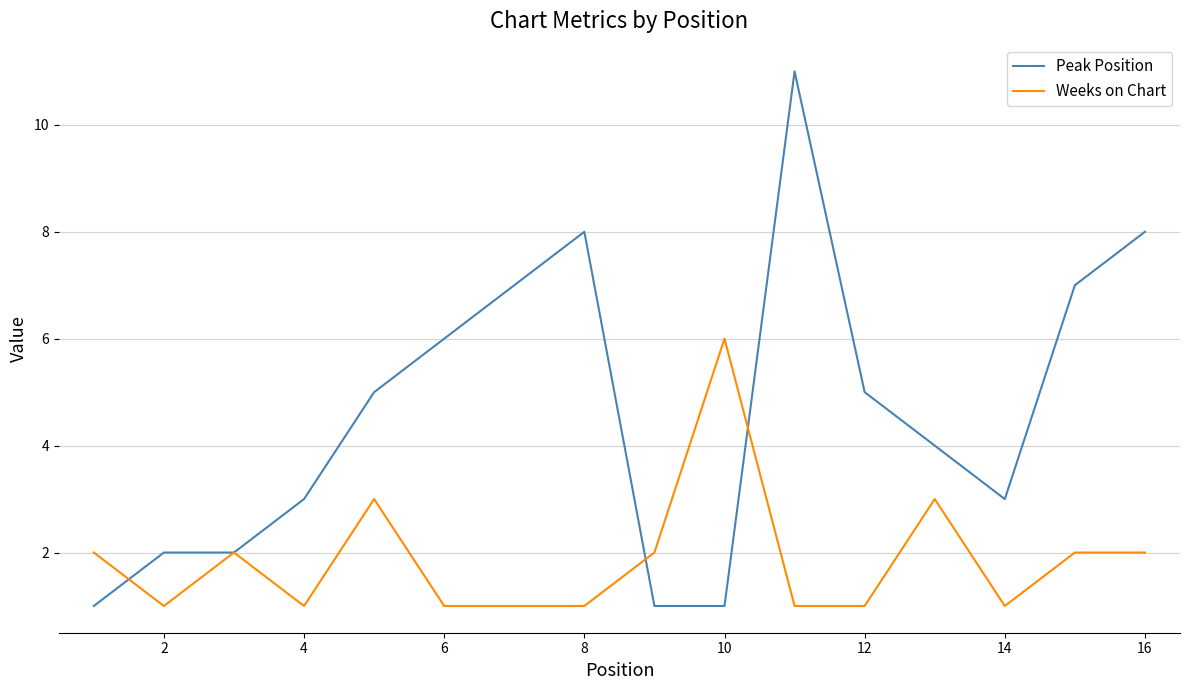

What is the highest value of the Peak Position series?

11